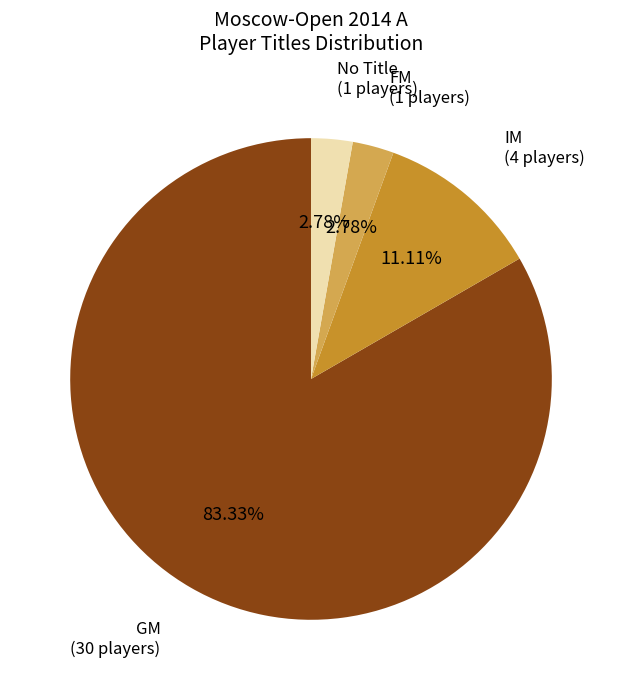

What is the largest slice in the pie chart?

GM